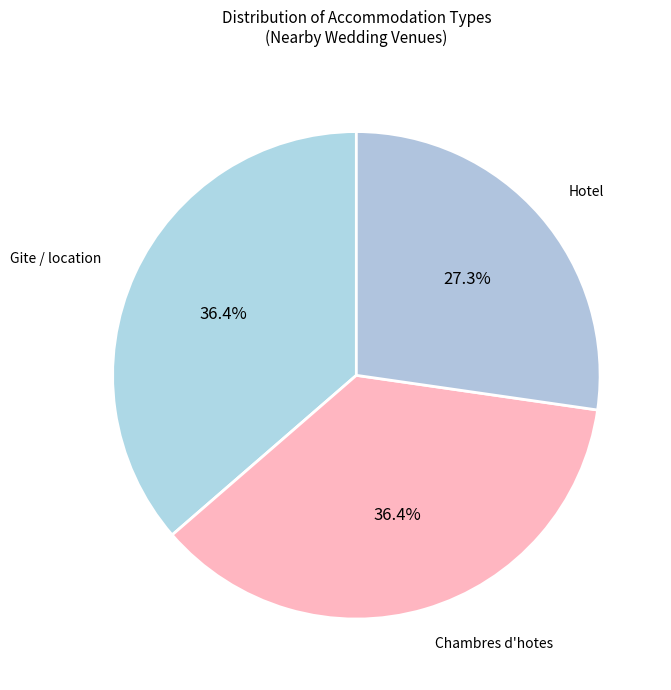

Which has a higher value, Chambres d'hotes or Hotel?

Chambres d'hotes